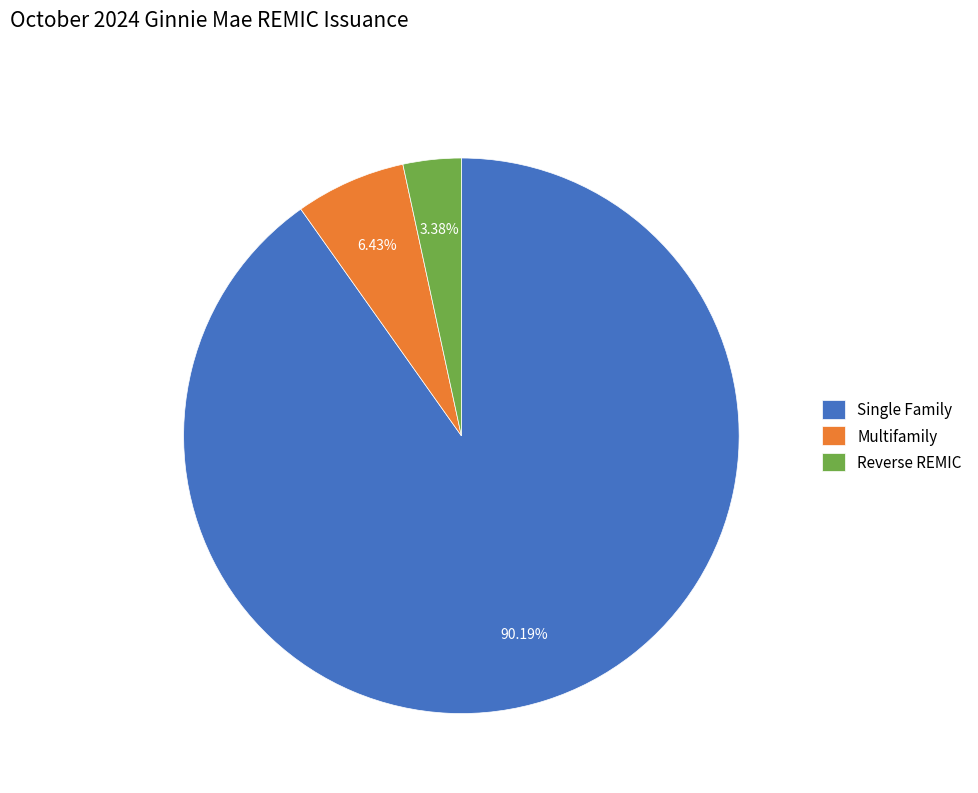

How many slices are in this pie chart?

3